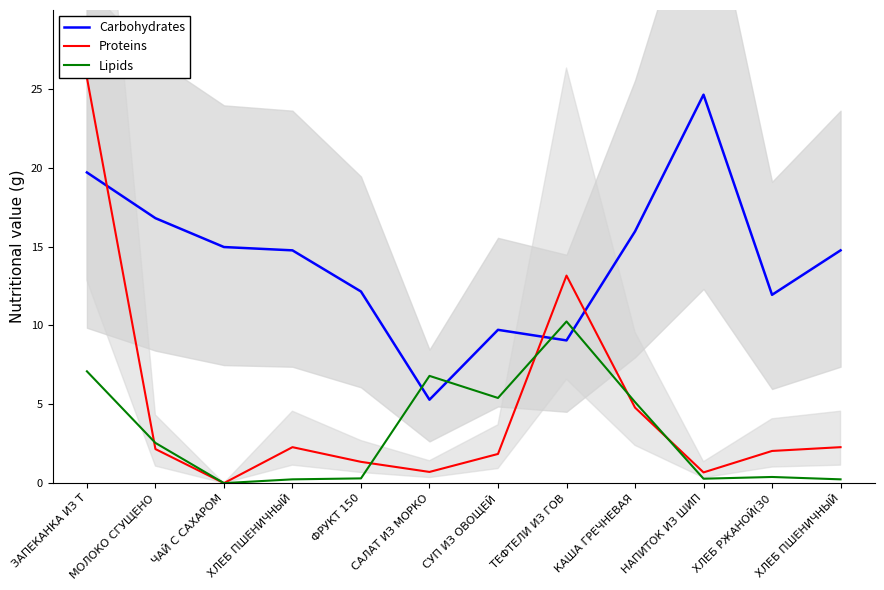

How many positive values does the Proteins series have?

11